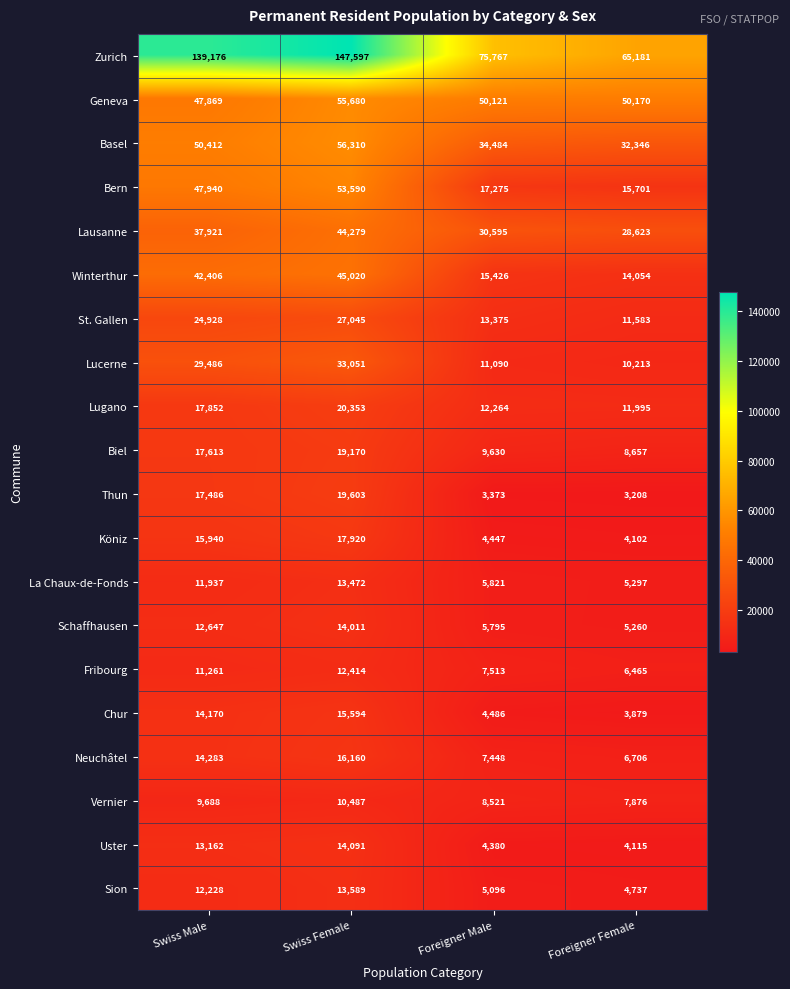

How many values in the La Chaux-de-Fonds series are below 11937?

2